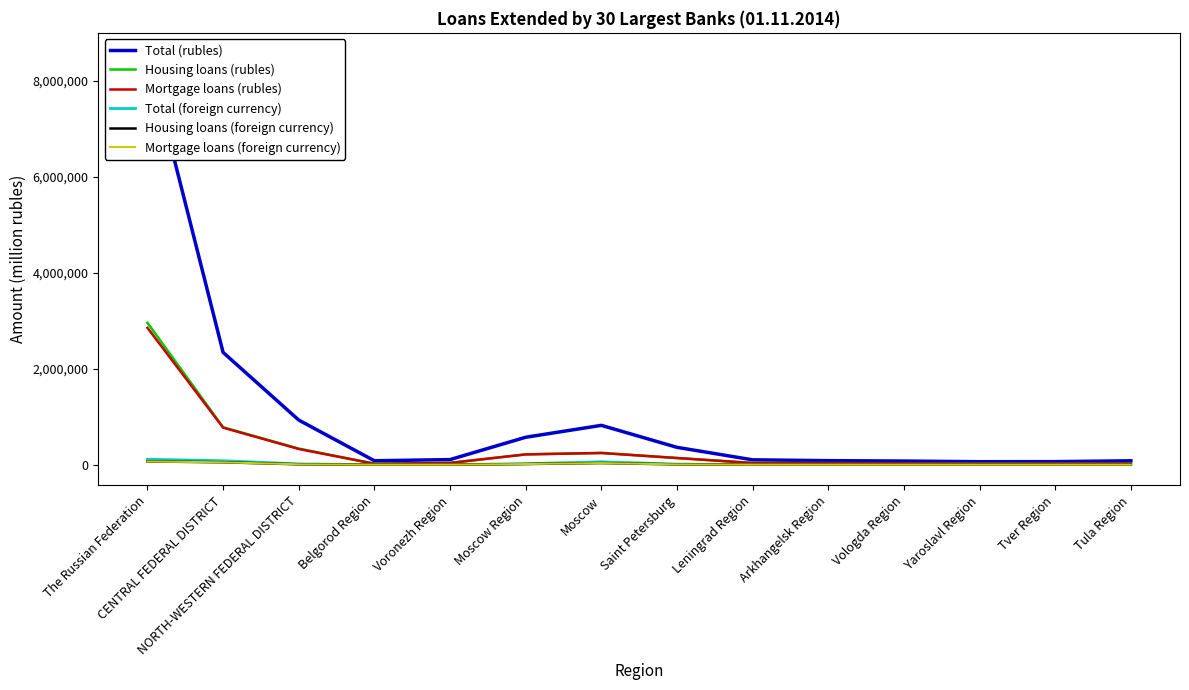

Is the value of Housing loans (rubles) at Moscow greater than the value of Housing loans (foreign currency) at Voronezh Region?

Yes